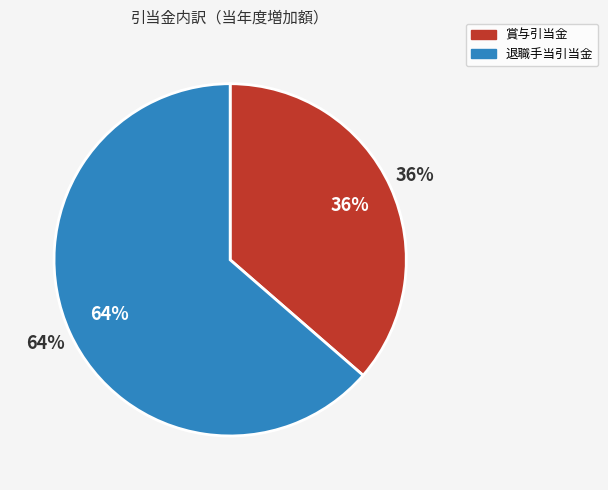

How many segments does this pie chart have?

2